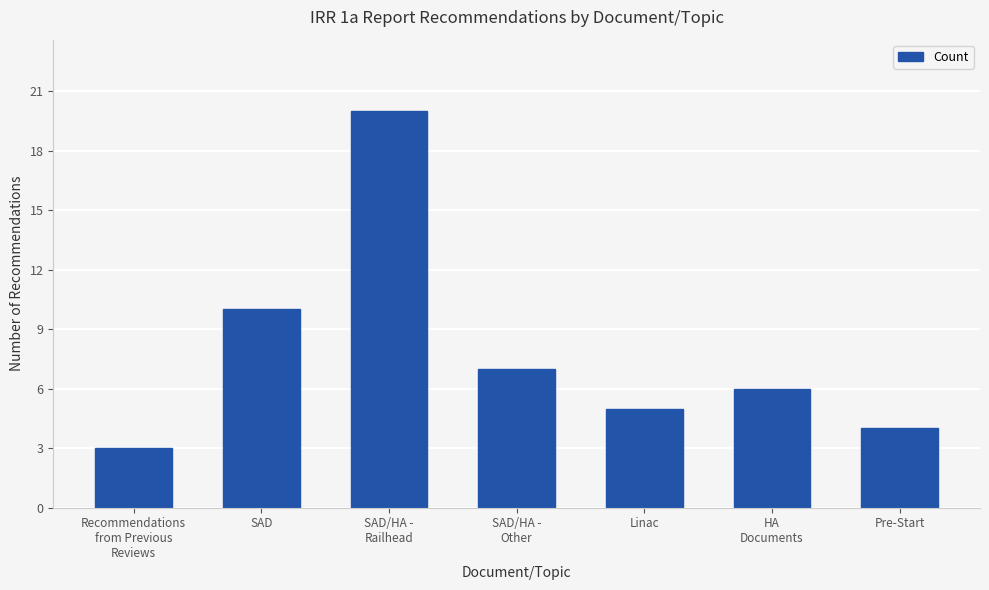

How many data points are less than 6?

3